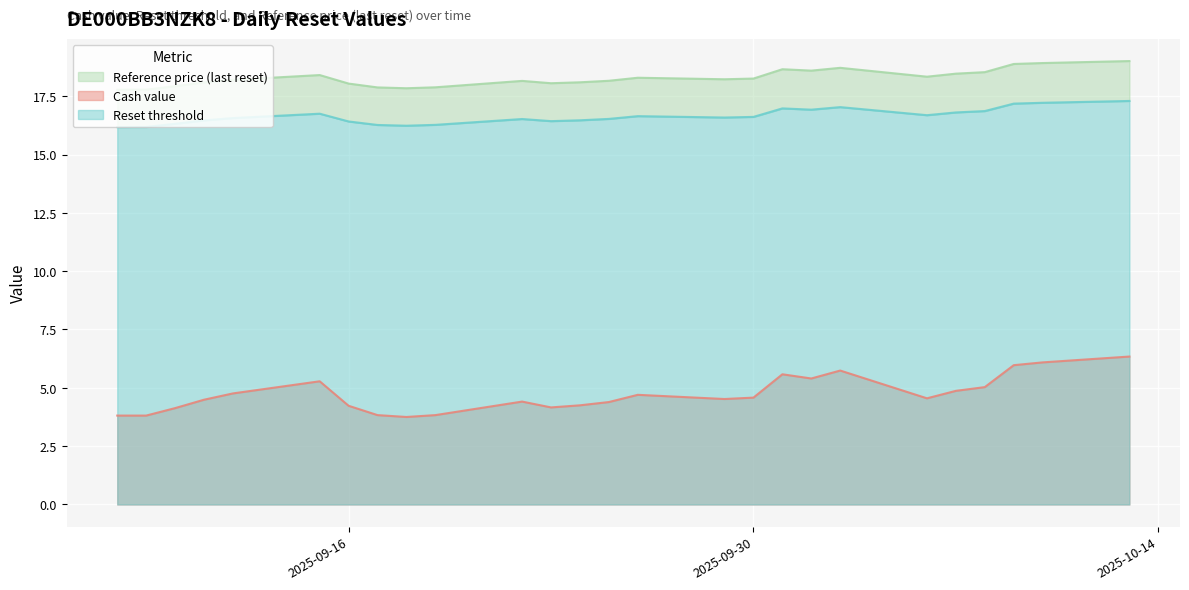

At which category is the sum across all series the highest?

2025-10-13